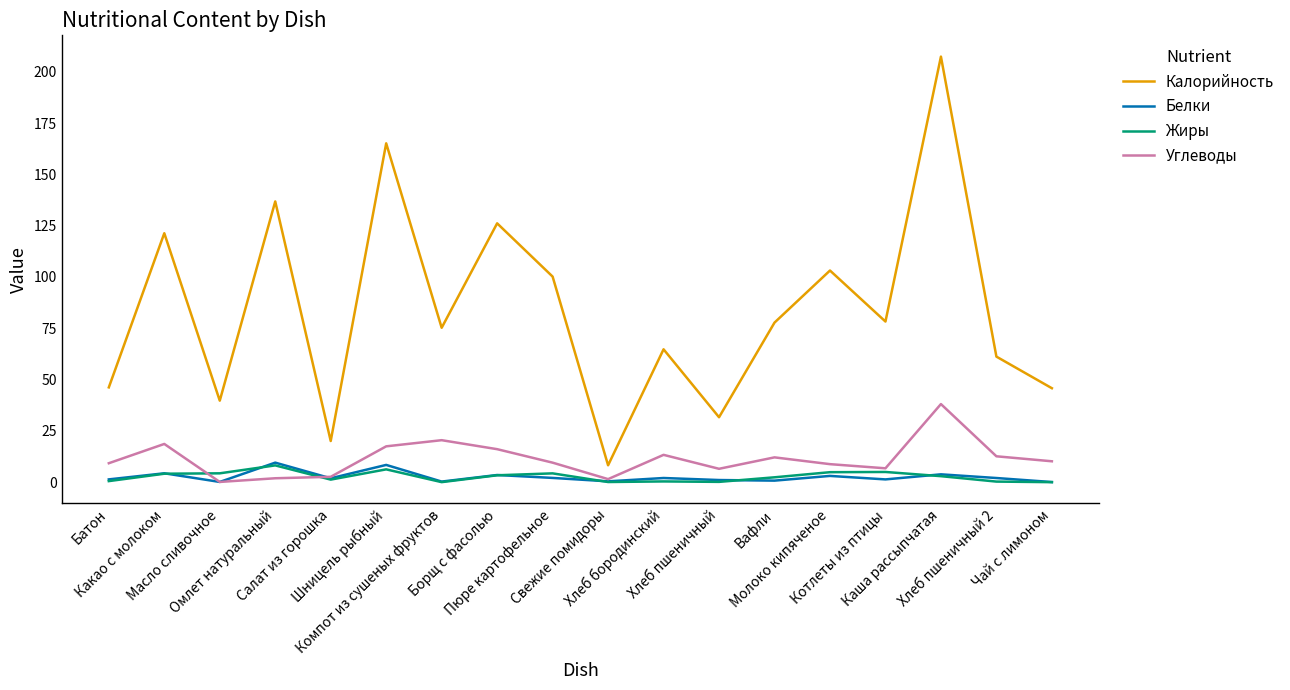

True or false: Калорийность has a value of 12.5 at Батон.

False